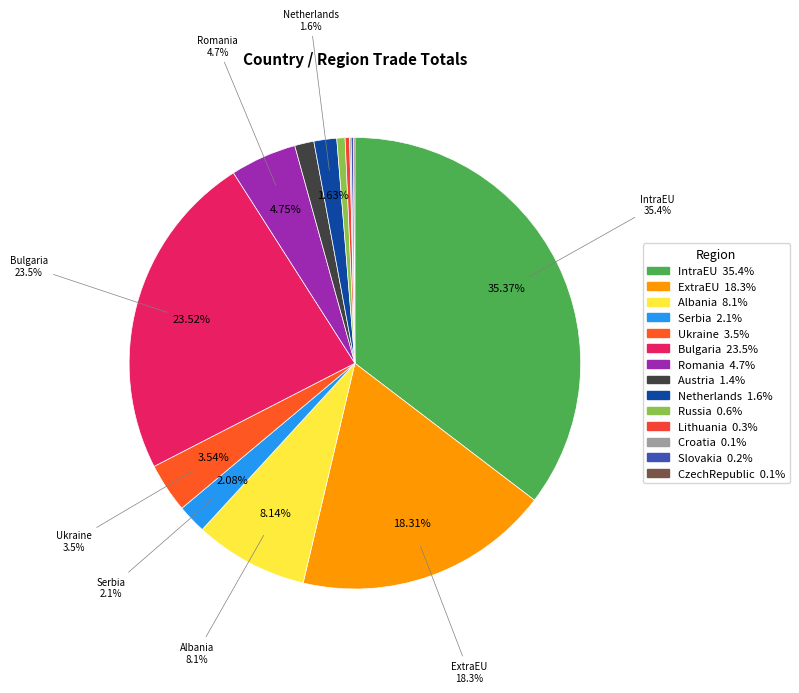

Combined, what portion of the pie is Austria and Ukraine?

4.9%